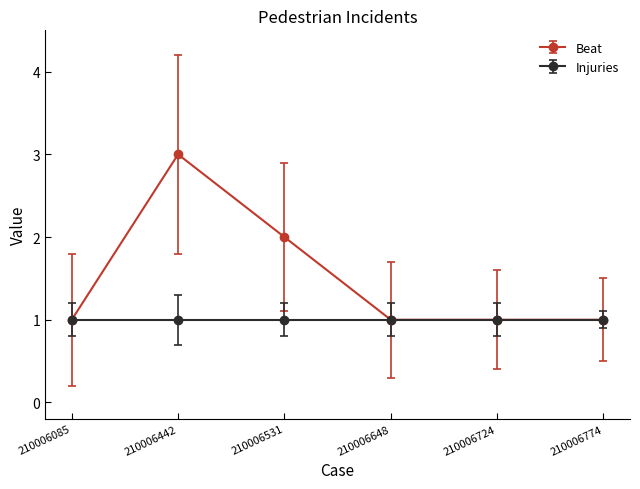

Count the number of categories in the chart.

6